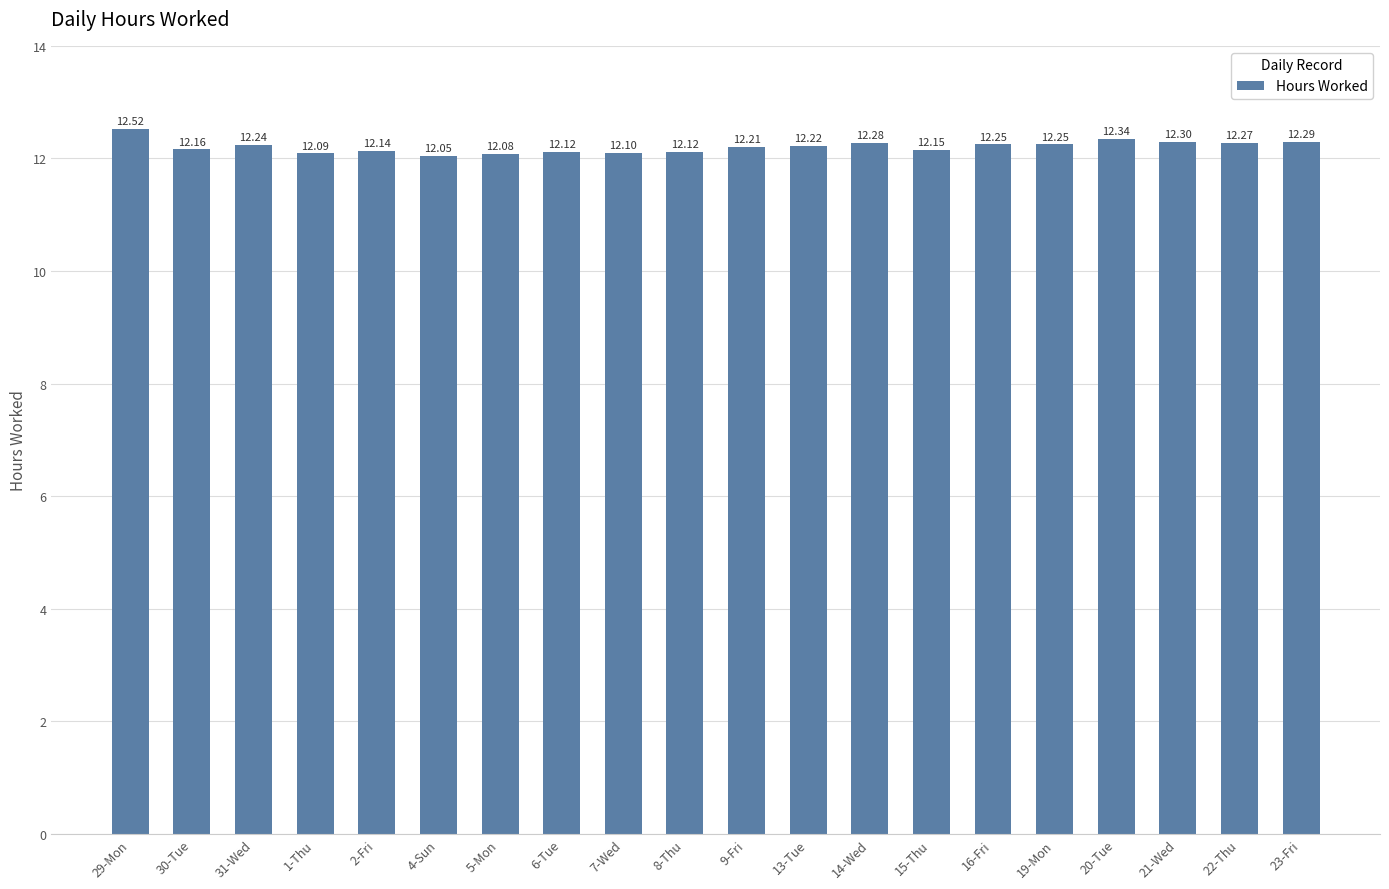

What is the sum of the values at 22-Thu and 16-Fri?

24.5